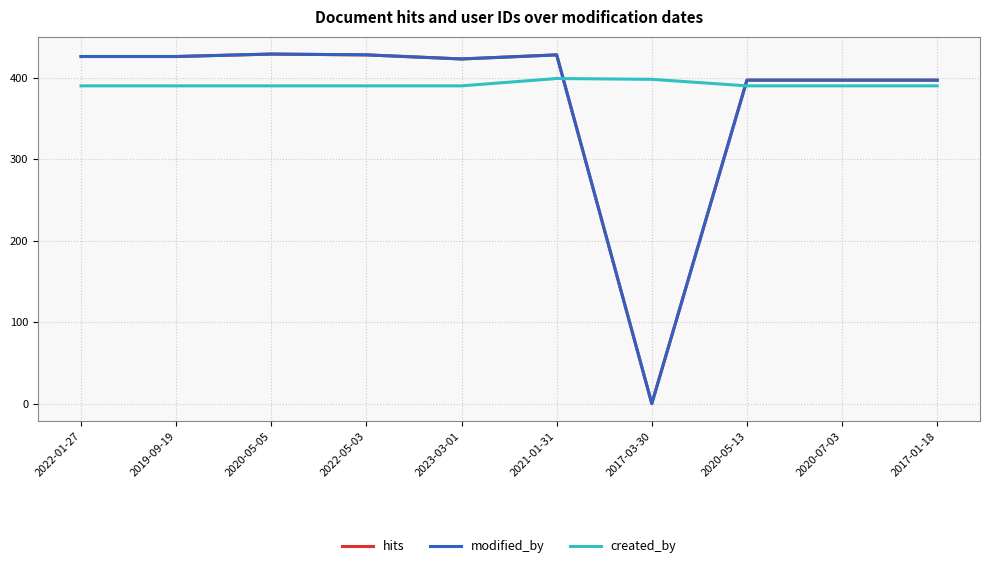

At how many categories does at least one series exceed 251?

10